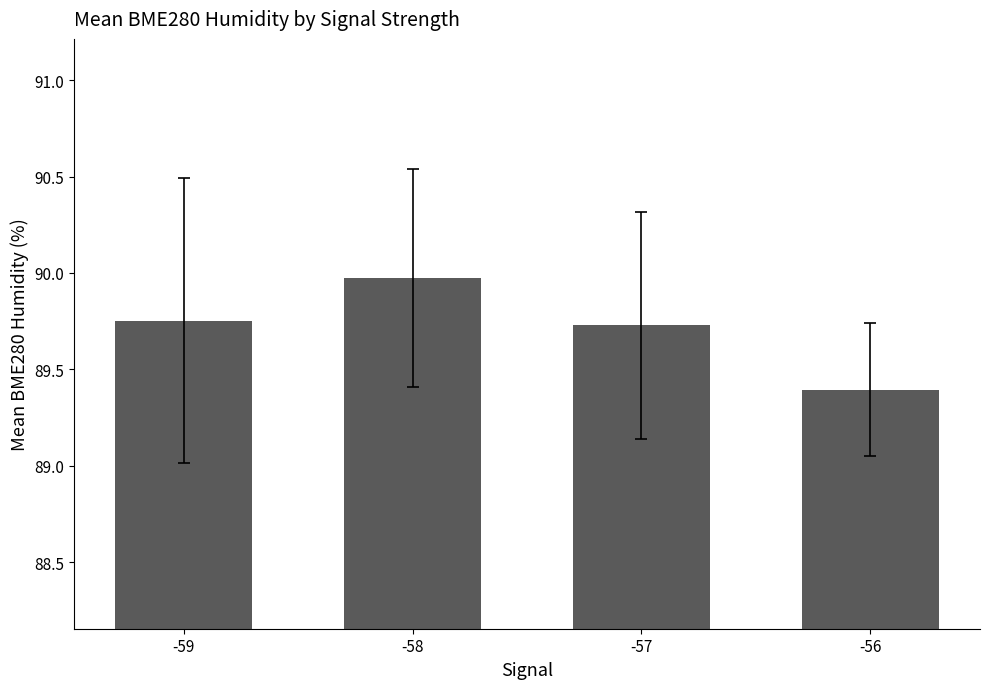

At which label is the value closest to 89?

-56